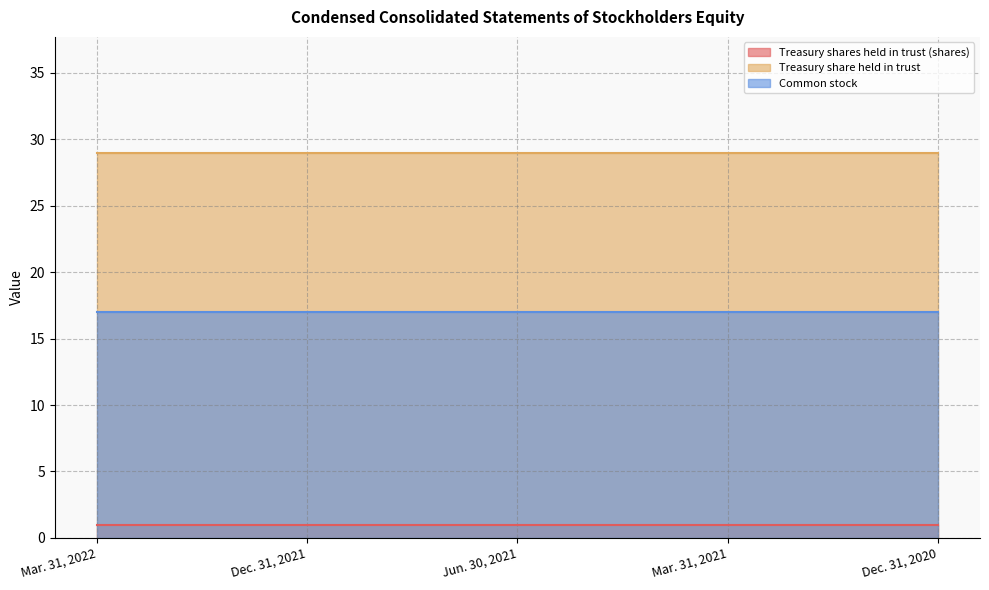

List the series in order of their peak value, lowest first.

Treasury shares held in trust (shares), Common stock, Treasury share held in trust